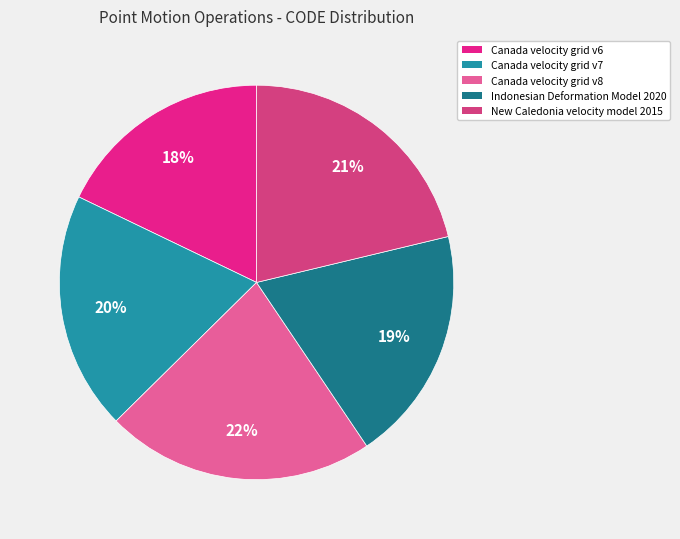

Combined, do New Caledonia velocity model 2015 and Canada velocity grid v8 account for over 50%?

No